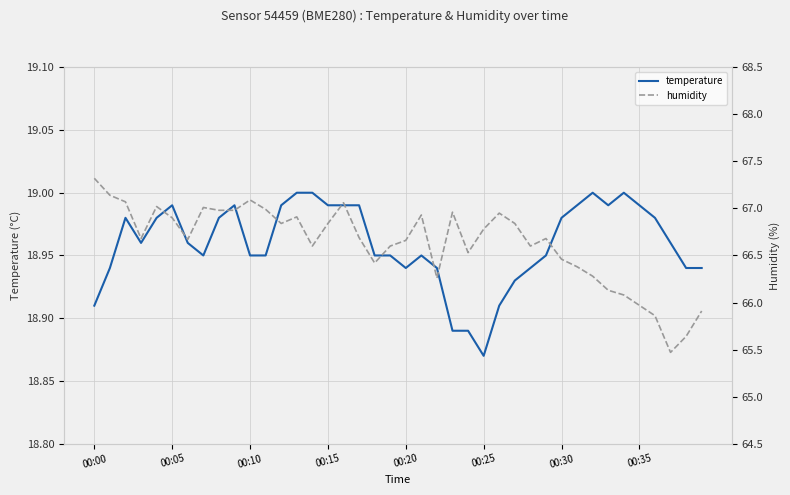

What is the difference between the maximum and minimum values in the humidity series?

1.8